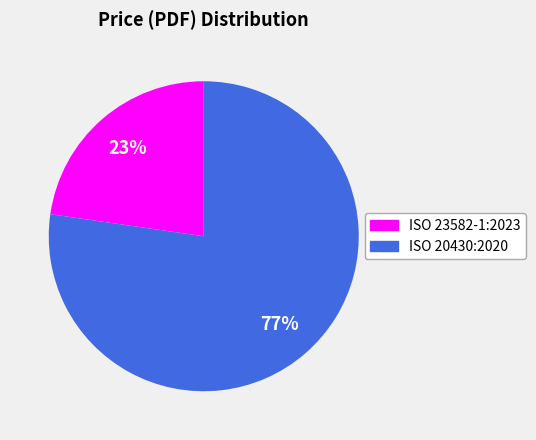

True or false: ISO 23582-1:2023 accounts for 23% of the total.

True